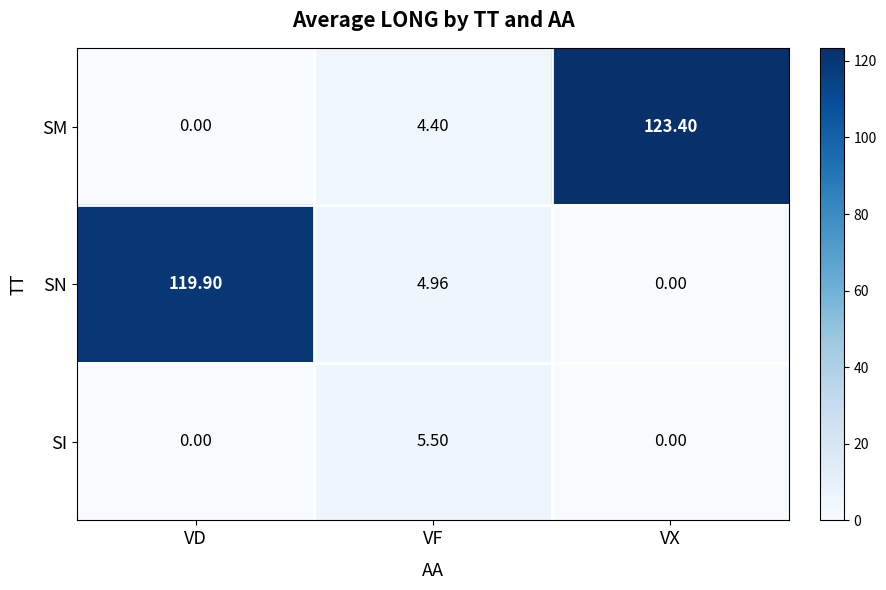

At which label does SN reach its minimum?

VX